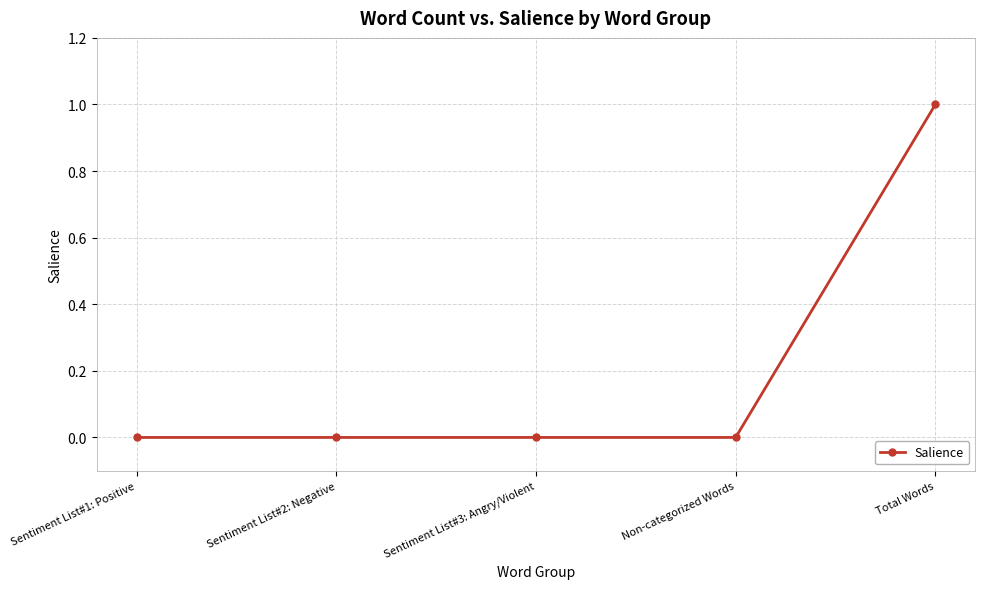

Reading left to right, transcribe all the data shown in this chart.

Sentiment List#1: Positive=0	Sentiment List#2: Negative=0	Sentiment List#3: Angry/Violent=0	Non-categorized Words=0	Total Words=1